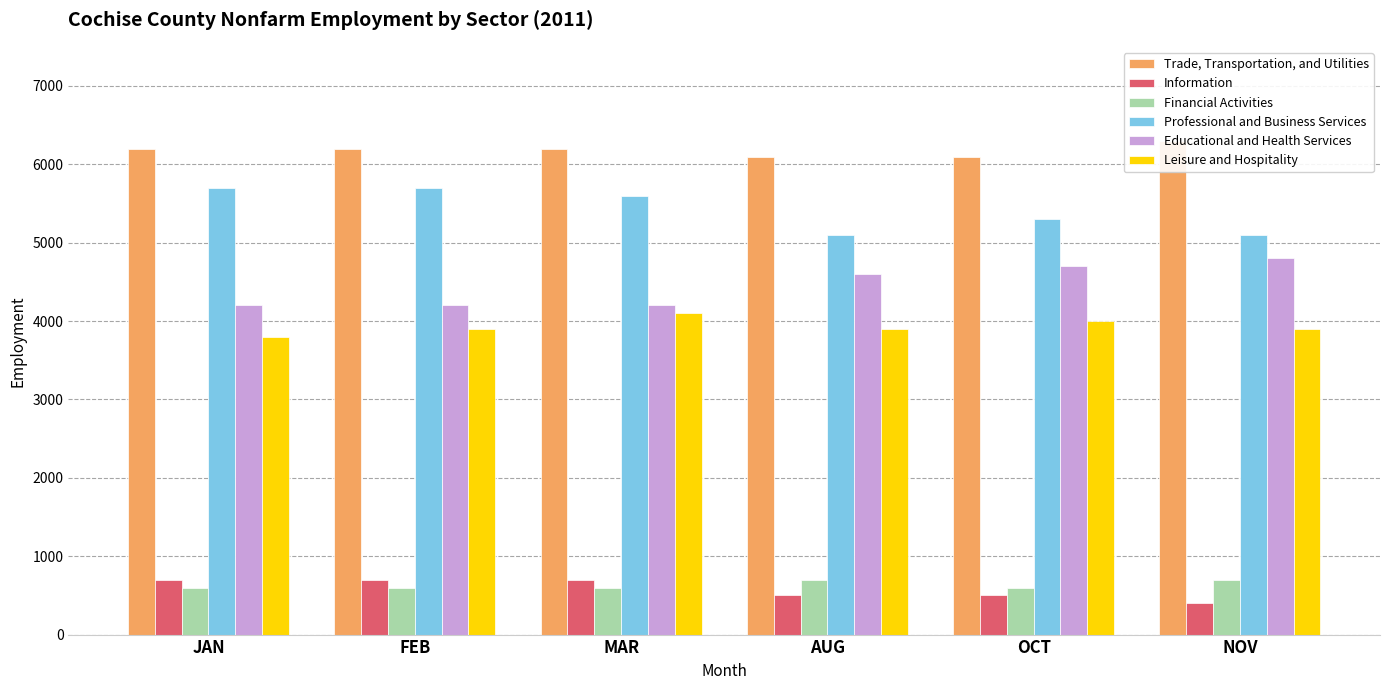

At which label does Trade, Transportation, and Utilities reach its minimum?

AUG